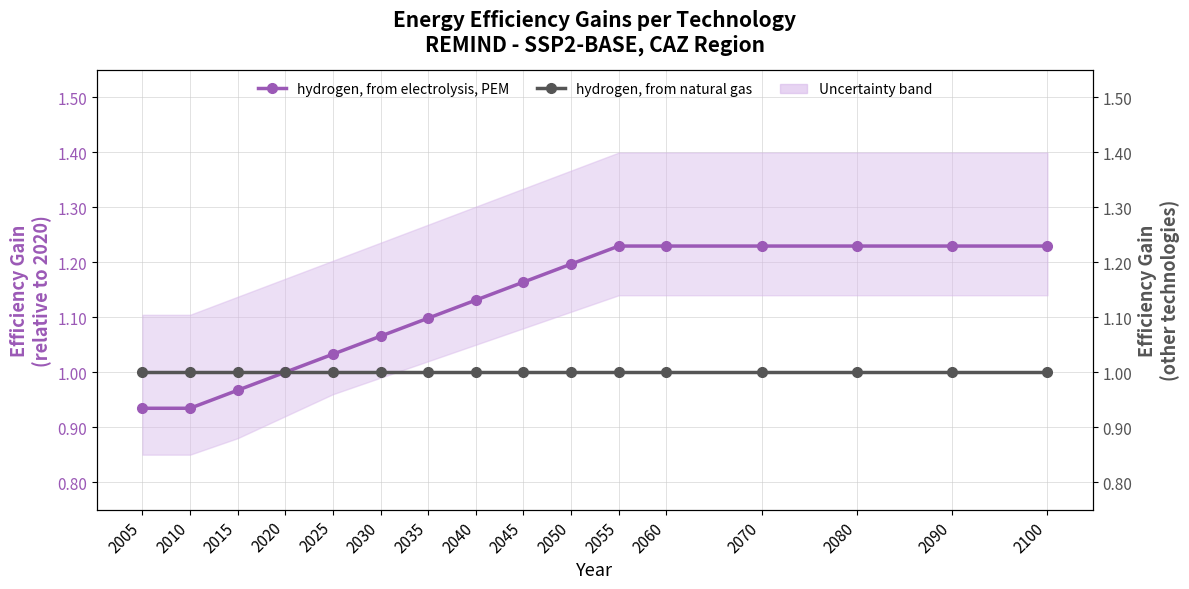

The value of hydrogen, from electrolysis, PEM at 2070 is 1.2. True or false?

True